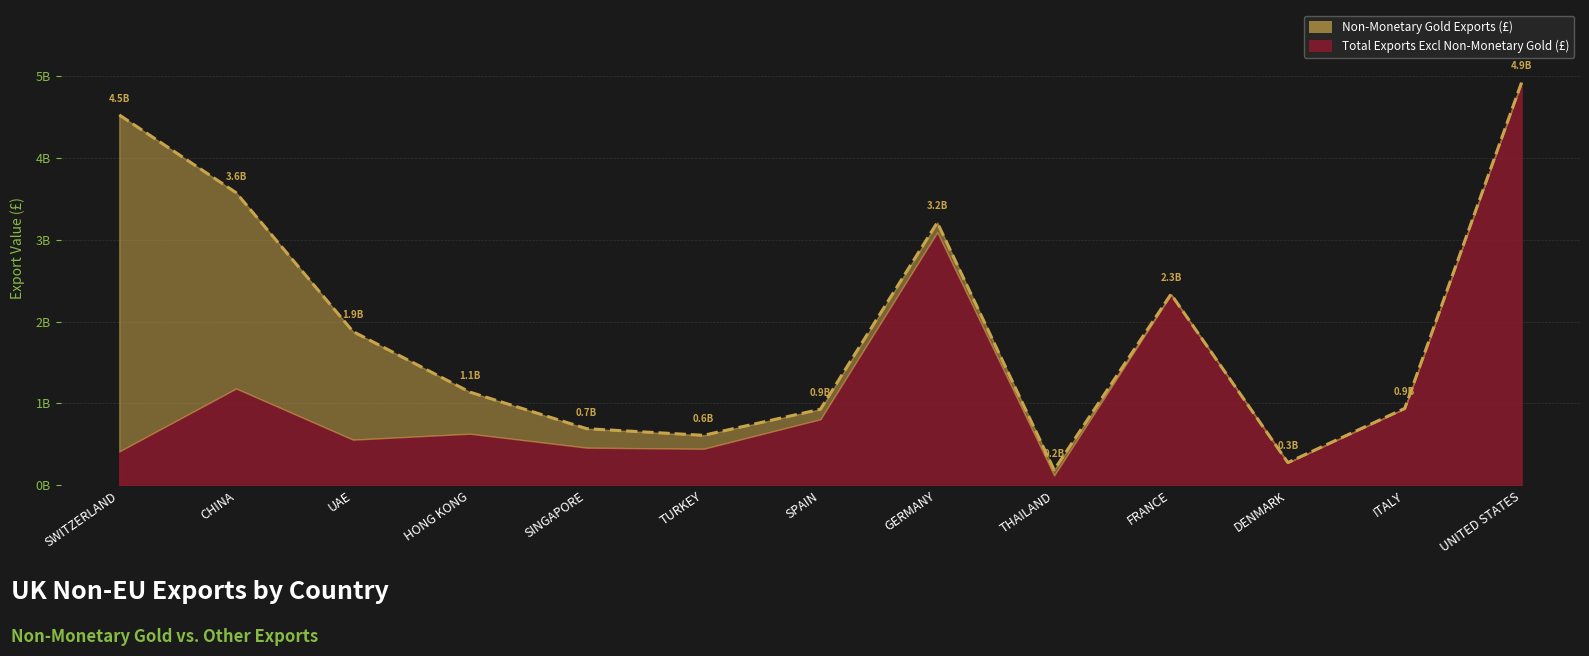

What is the difference between the maximum and minimum values?

4799403271